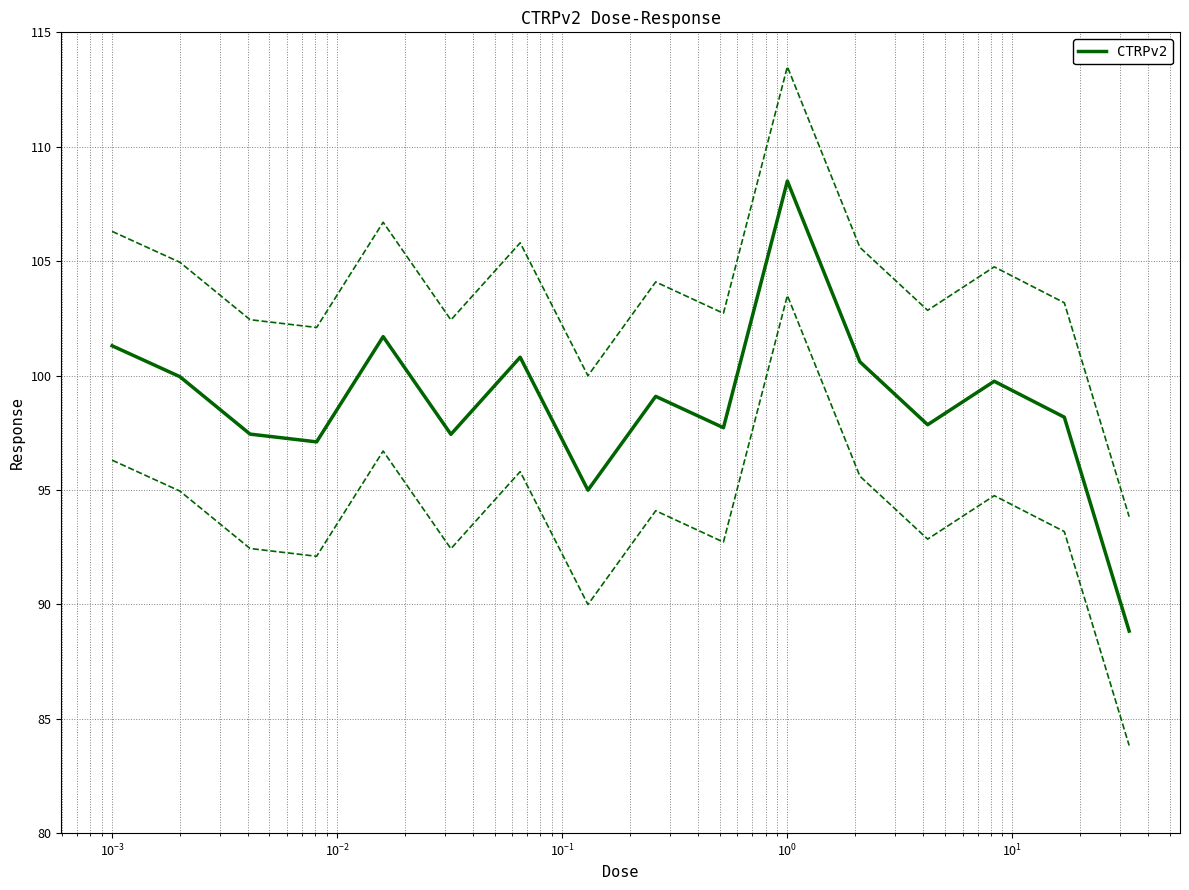

How many data points are less than 99?

8